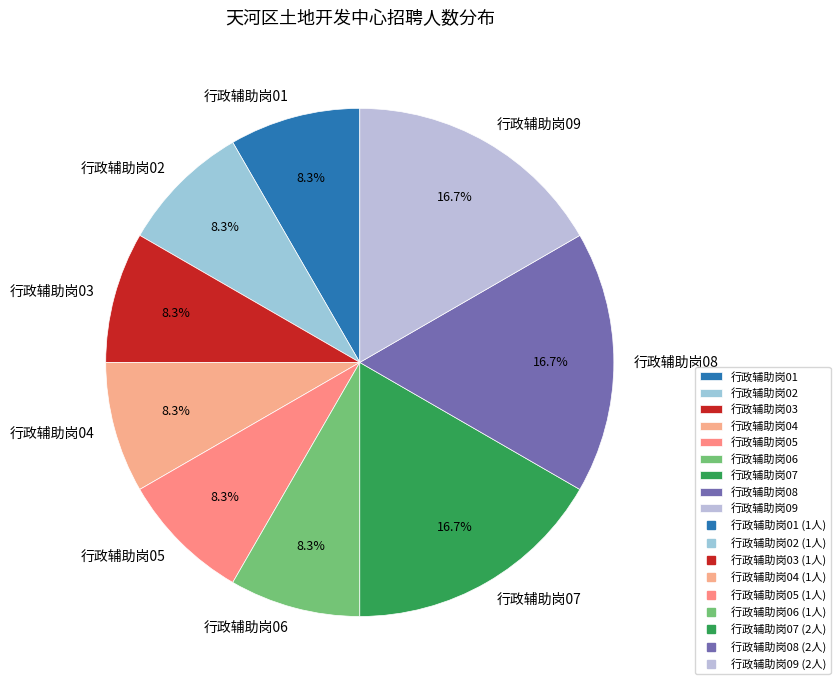

Is 行政辅助岗03 the majority of the pie?

No